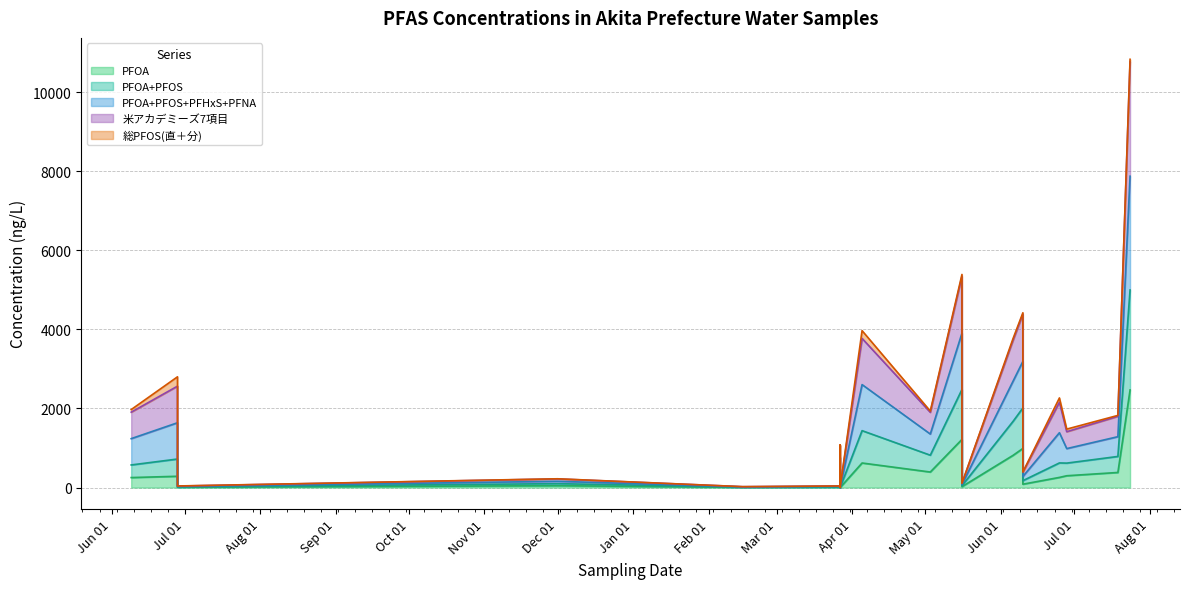

What is the average value of the PFOA+PFOS series?

741.2